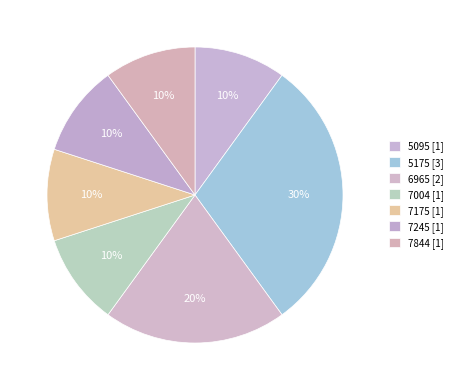

How many slices are in this pie chart?

7